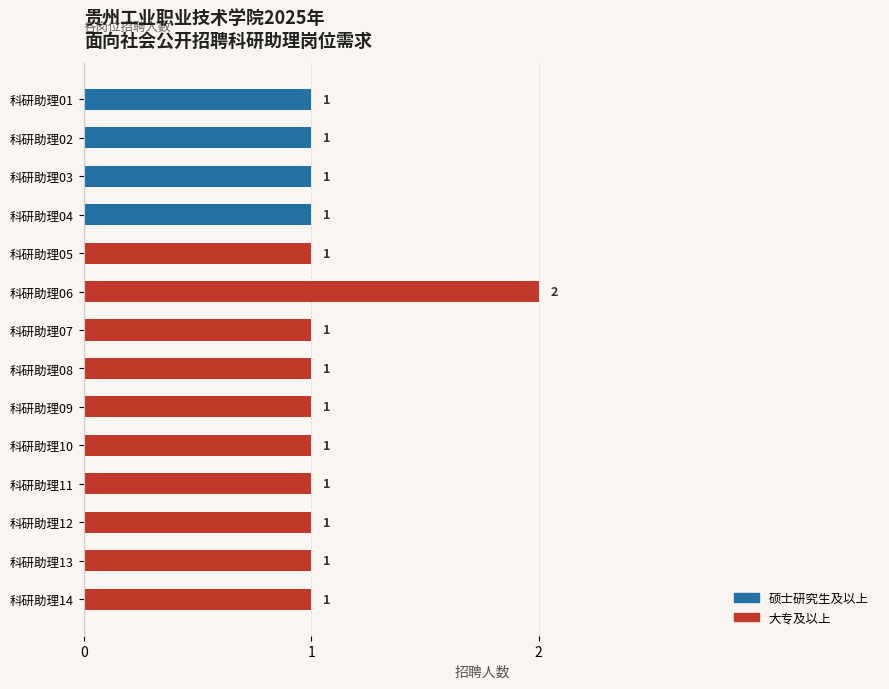

At which category does the chart reach its peak across all series?

科研助理06